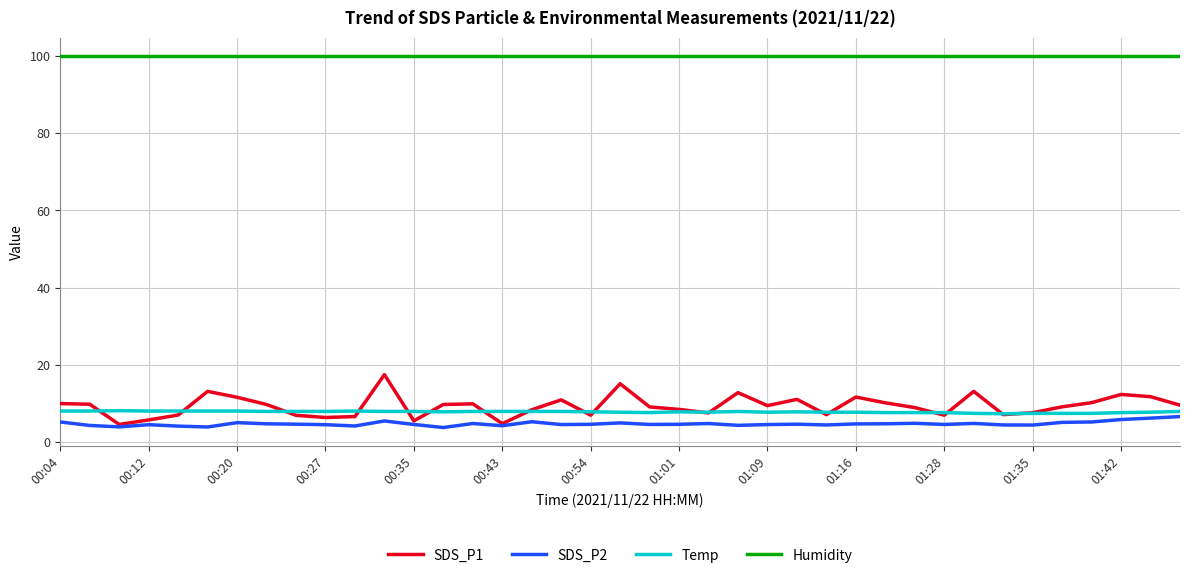

What is the smallest value displayed?

3.7